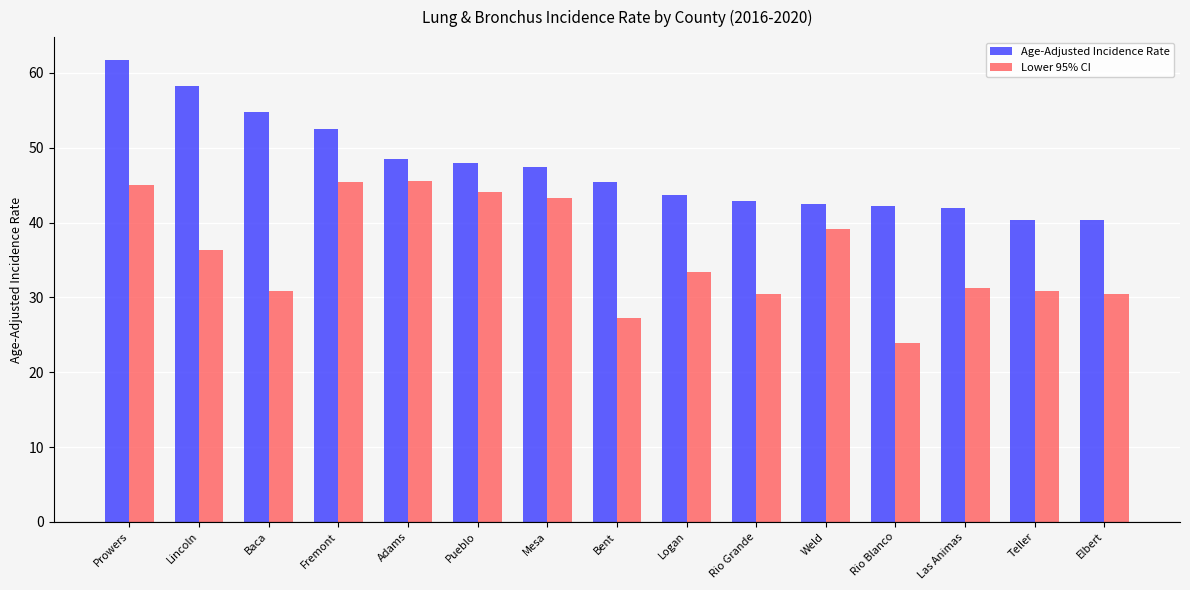

Are the bars horizontal?

No